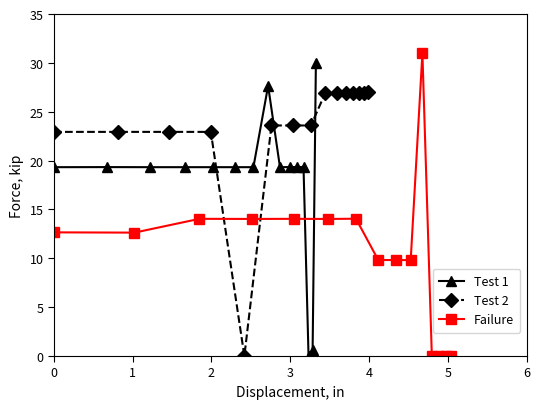

True or false: Test 1 and Test 2 cross at least once.

True